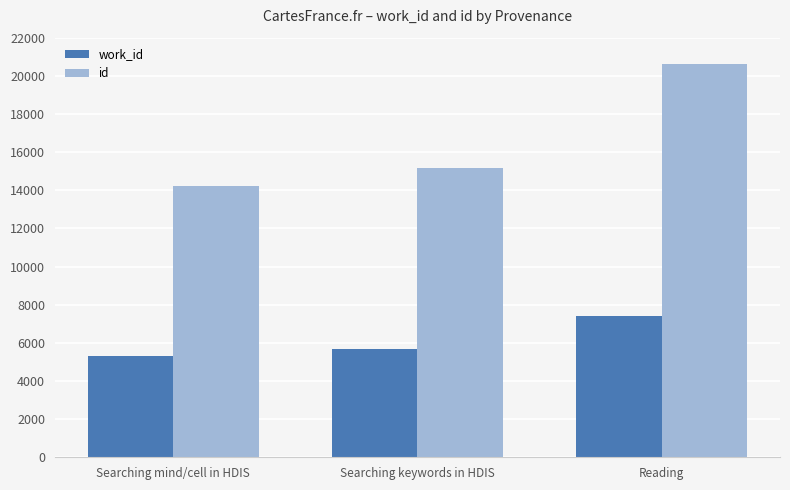

Which series has the largest total across all categories?

id